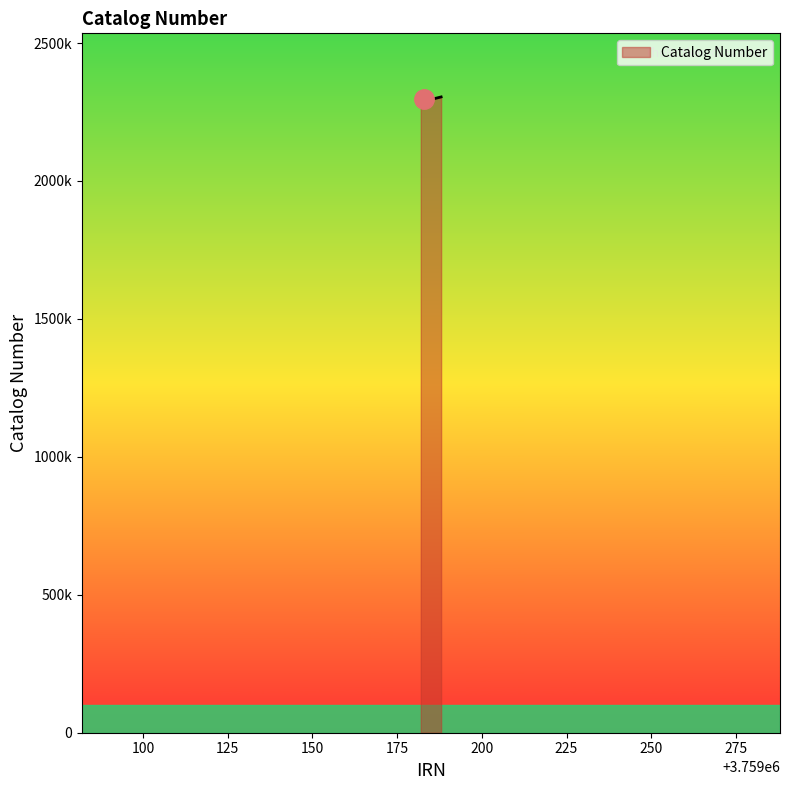

What is the label of the 5th point from the left?

3759186